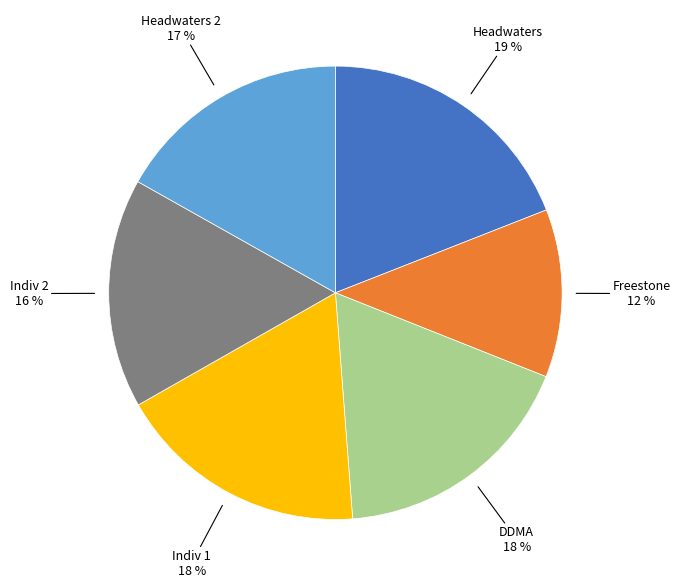

Count the number of slices in the pie.

6